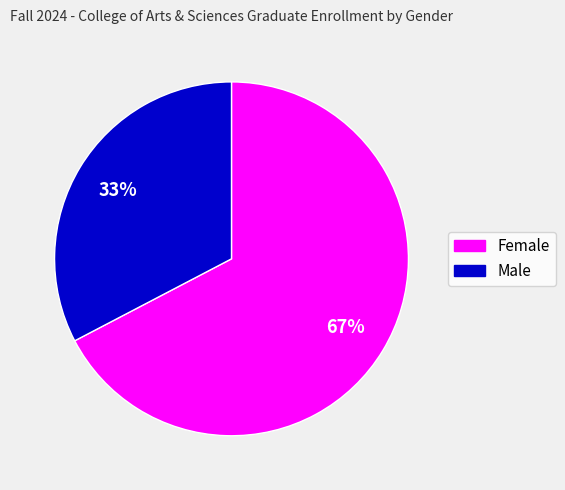

To the nearest percent, what is the combined percentage of Male and Female?

100%